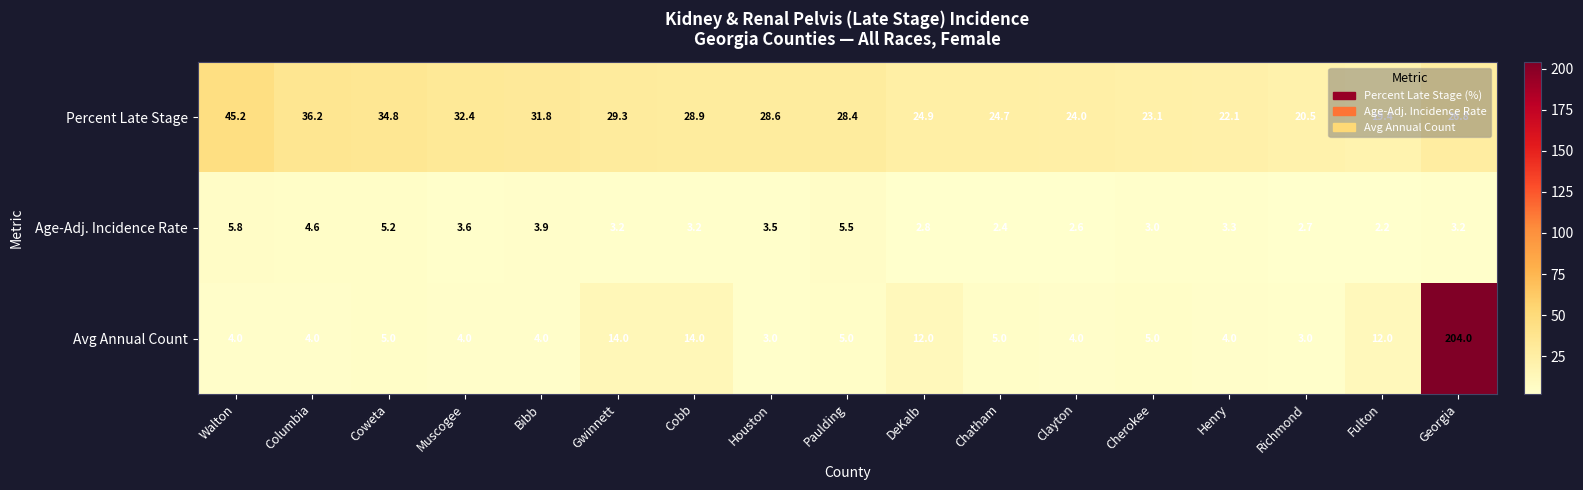

What is the total value across all series at Chatham?

32.1